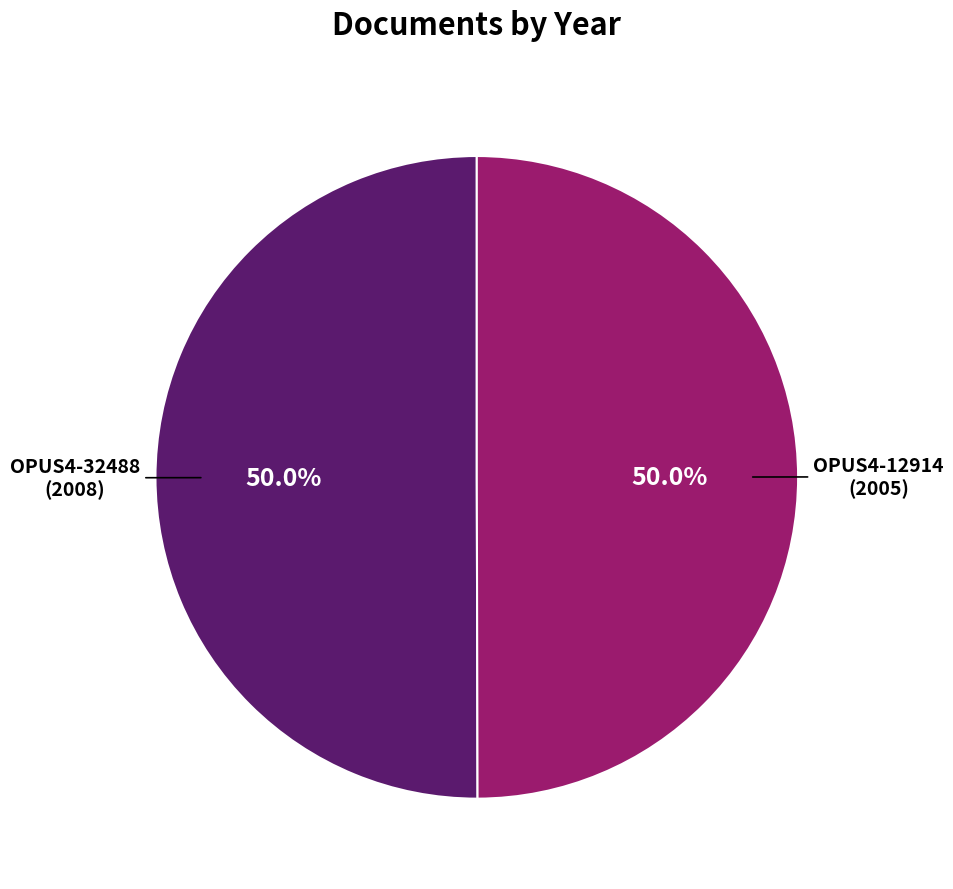

What percentage is the OPUS4-12914 slice, to the nearest percent?

50%